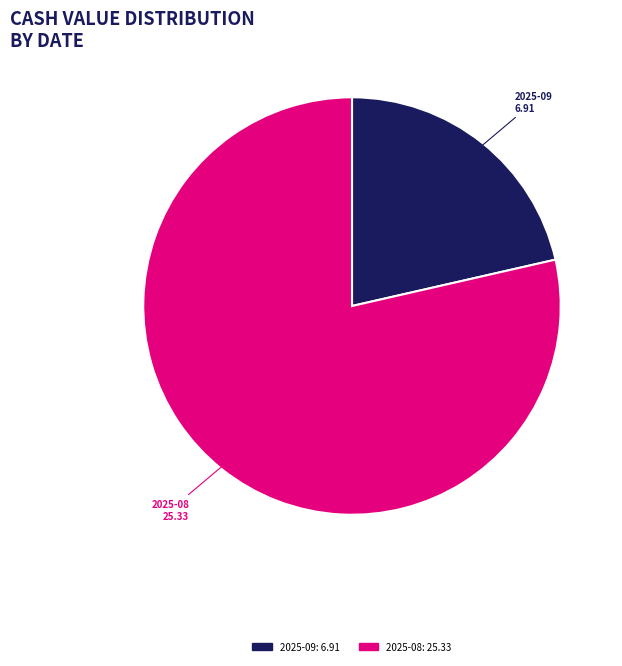

Is it true that 2025-08 is 70% of the pie?

False